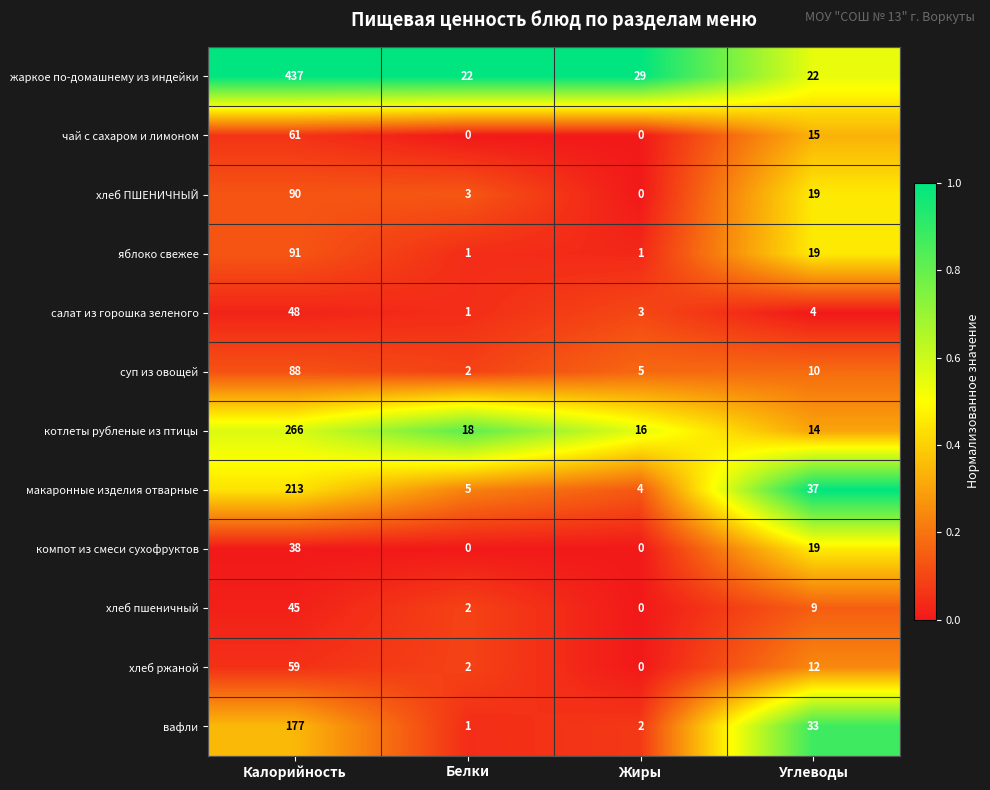

What is the total value across all series at Калорийность?

1613